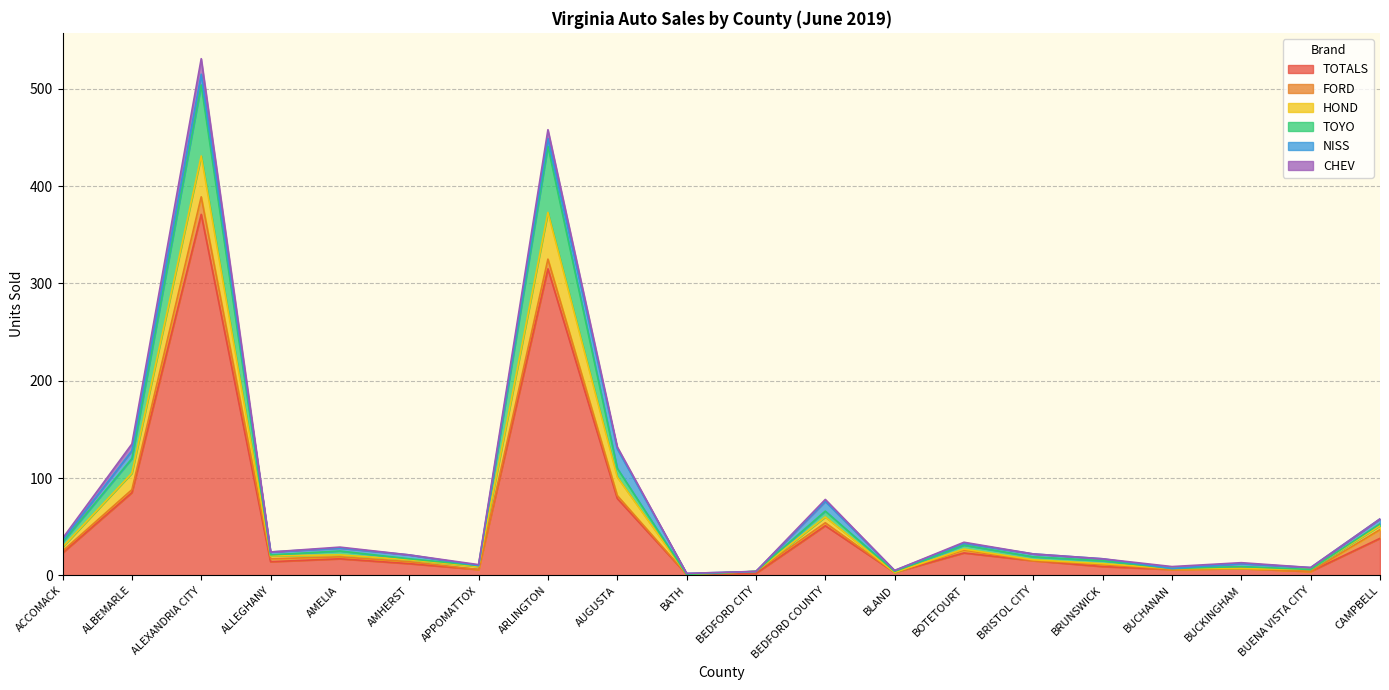

Rank the categories by TOYO value from highest to lowest.

ALEXANDRIA CITY, ARLINGTON, ALBEMARLE, AUGUSTA, BEDFORD COUNTY, ACCOMACK, AMELIA, BOTETOURT, BRISTOL CITY, BRUNSWICK, BUCKINGHAM, CAMPBELL, ALLEGHANY, AMHERST, APPOMATTOX, BLAND, BATH, BEDFORD CITY, BUCHANAN, BUENA VISTA CITY